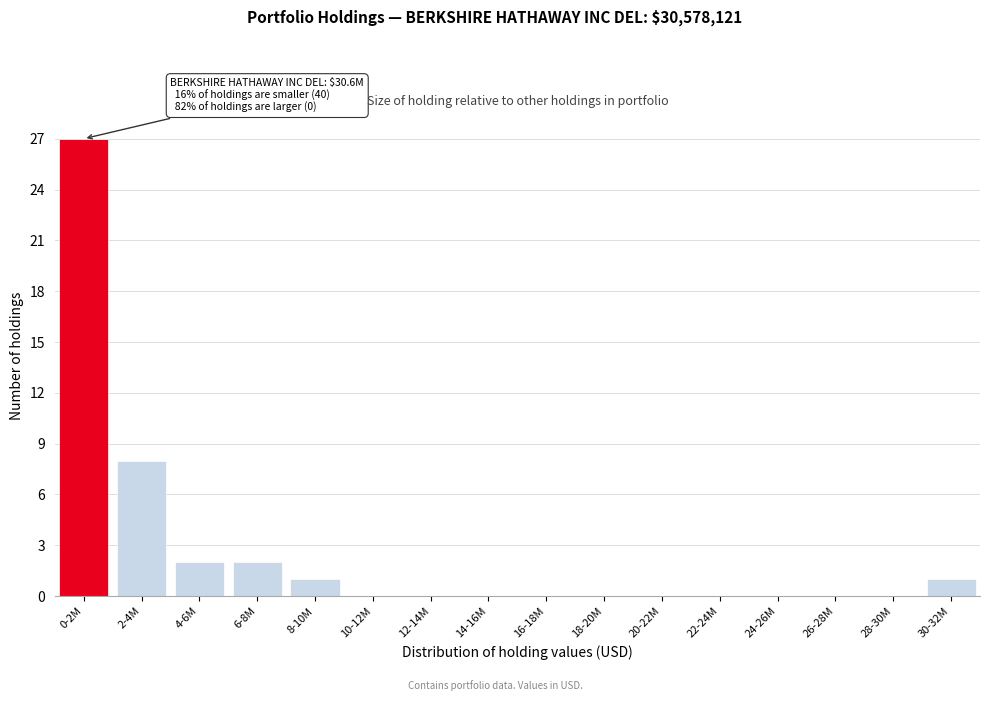

Reading left to right, extract all data points from this chart.

0-2M=27	2-4M=8	4-6M=2	6-8M=2	8-10M=1	10-12M=0	12-14M=0	14-16M=0	16-18M=0	18-20M=0	20-22M=0	22-24M=0	24-26M=0	26-28M=0	28-30M=0	30-32M=1